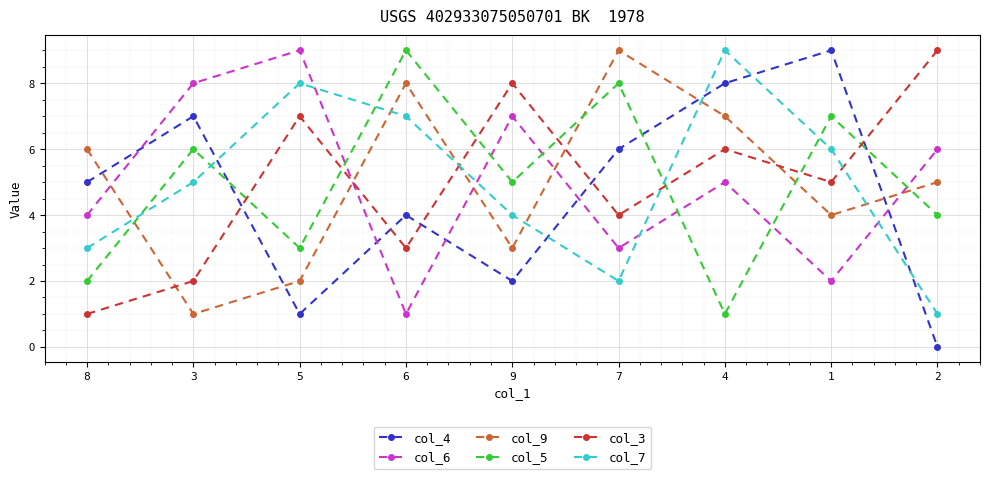

Does the chart have visible grid lines?

Yes